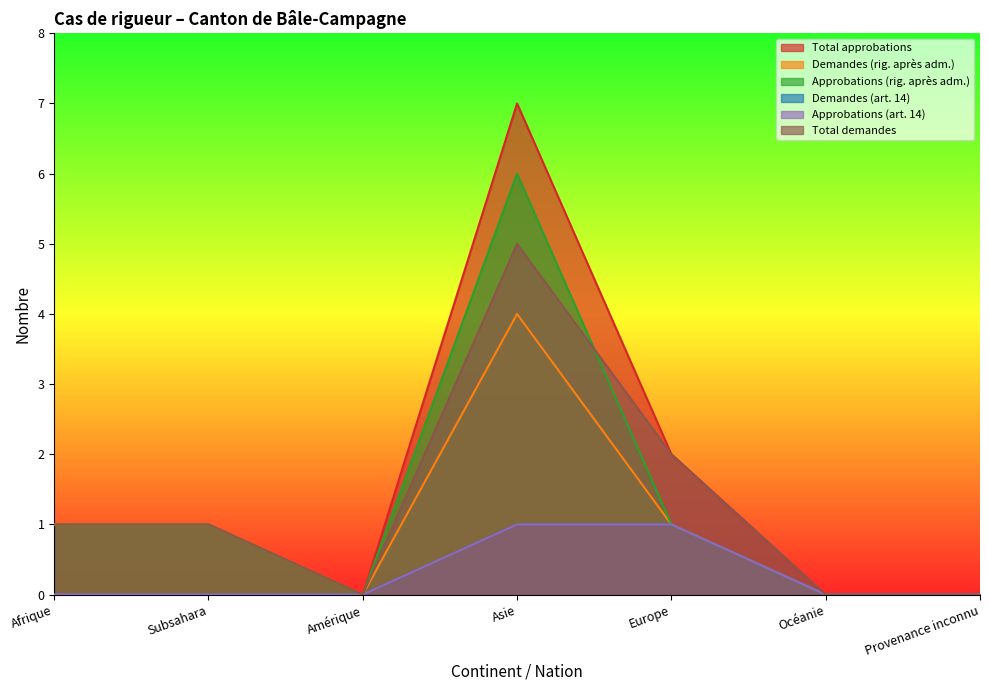

True or false: Demandes (rig. après adm.) and Total demandes intersect in this chart.

False